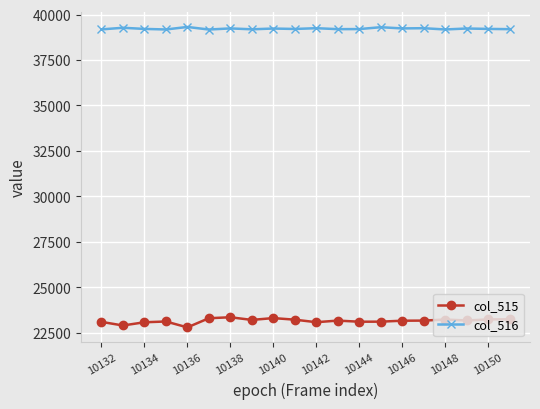

Which series has the largest range (max minus min)?

col_515